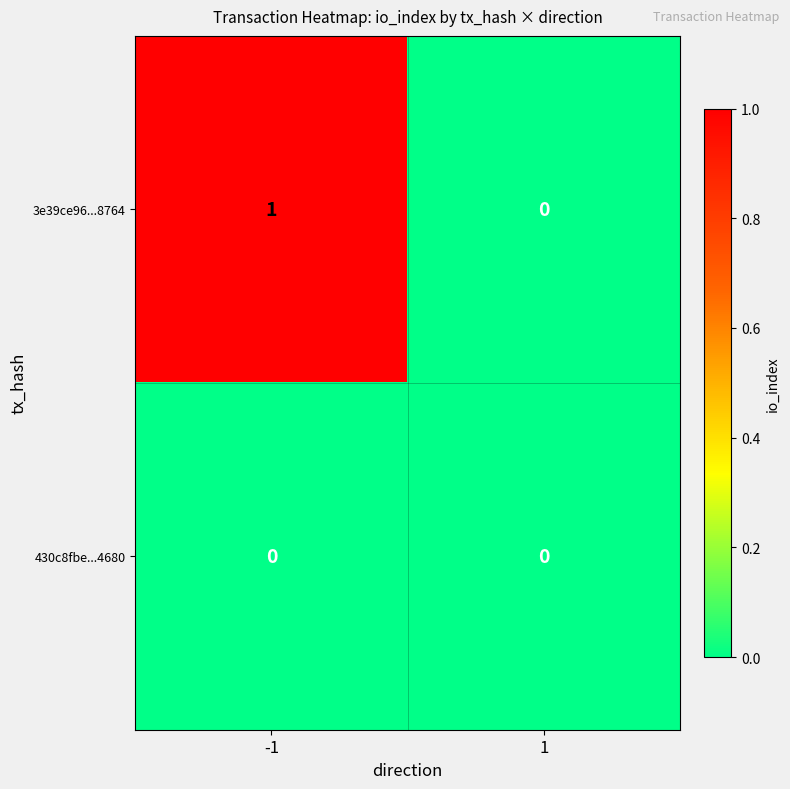

Rank the series at -1 from highest to lowest value.

3e39ce96...8764, 430c8fbe...4680